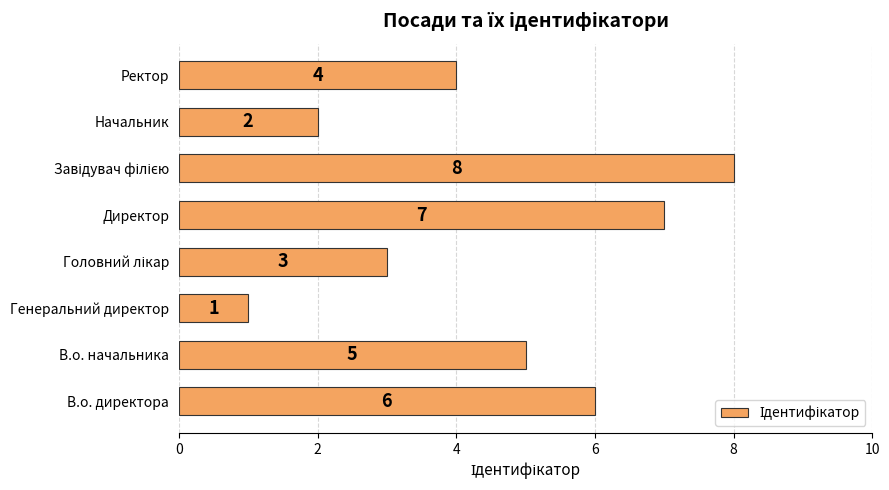

The chart shows a value of 2 at Начальник. True or false?

True